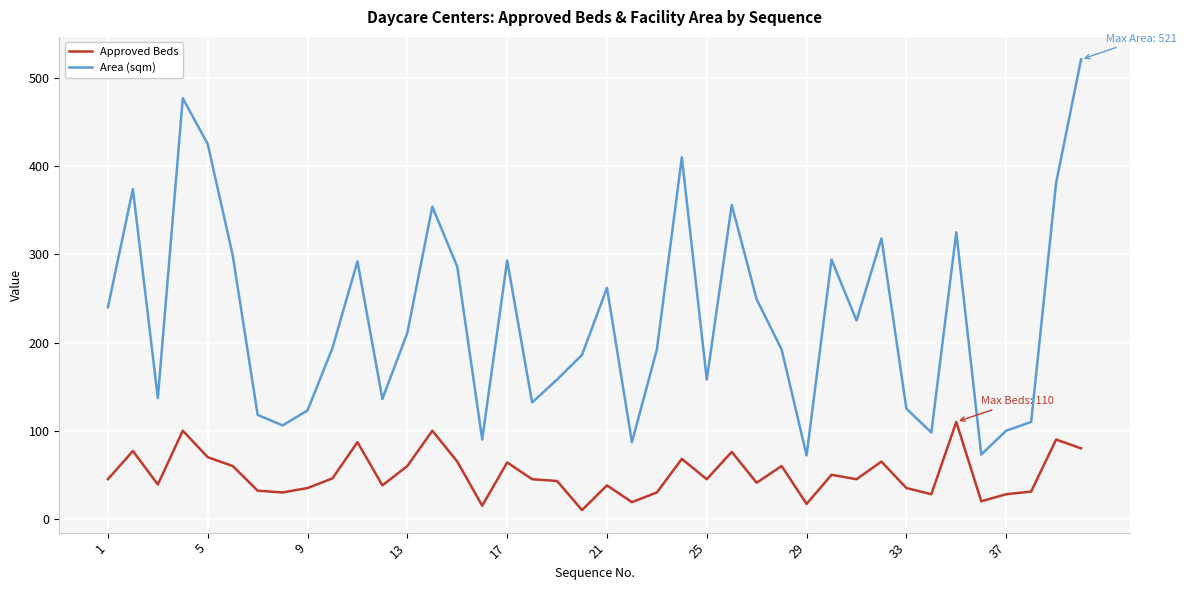

True or false: Area (sqm) and Approved Beds intersect in this chart.

False